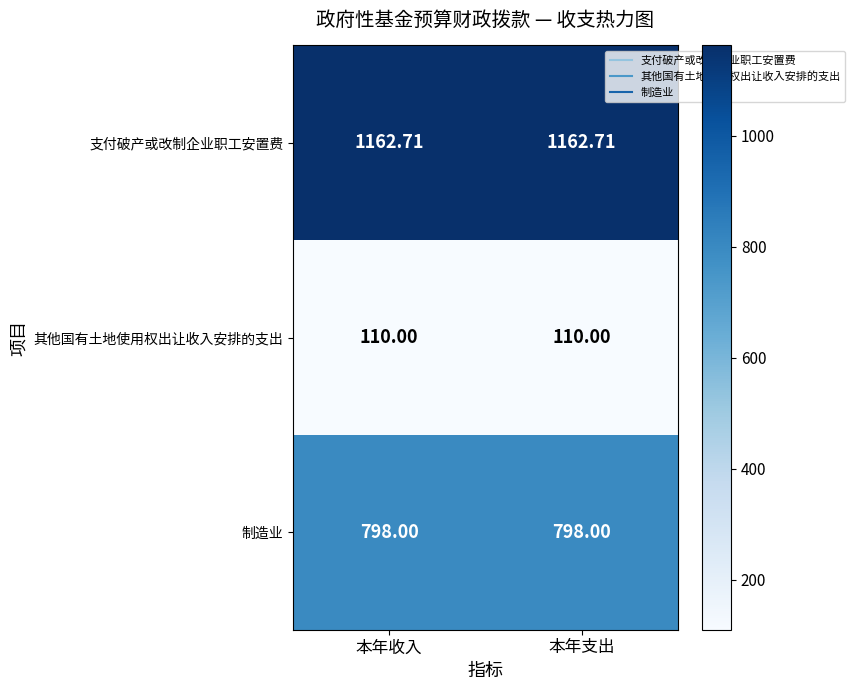

Which series has the largest total across all categories?

支付破产或改制企业职工安置费